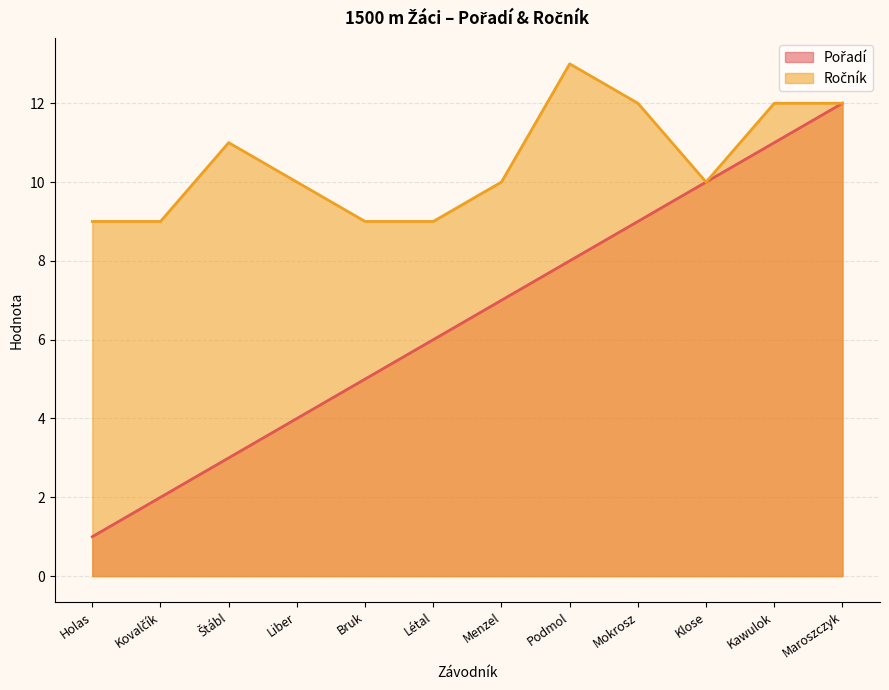

Which series has the largest range (max minus min)?

Pořadí